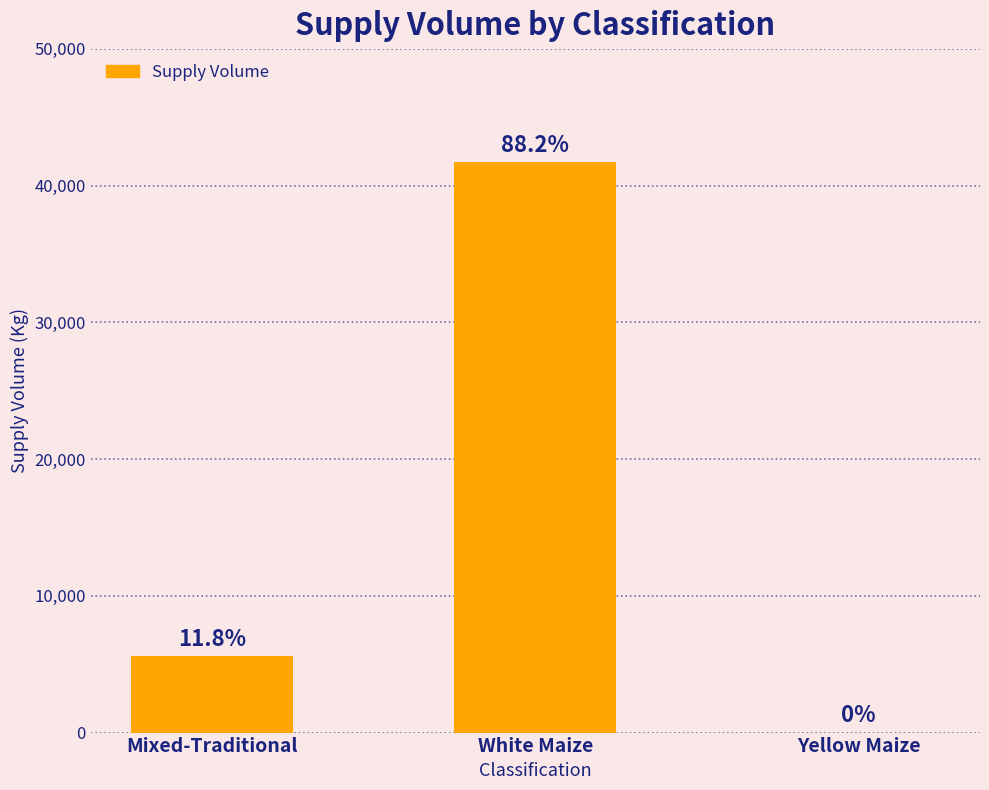

Reading left to right, transcribe all the data shown in this chart.

Mixed-Traditional=5580	White Maize=41700	Yellow Maize=0